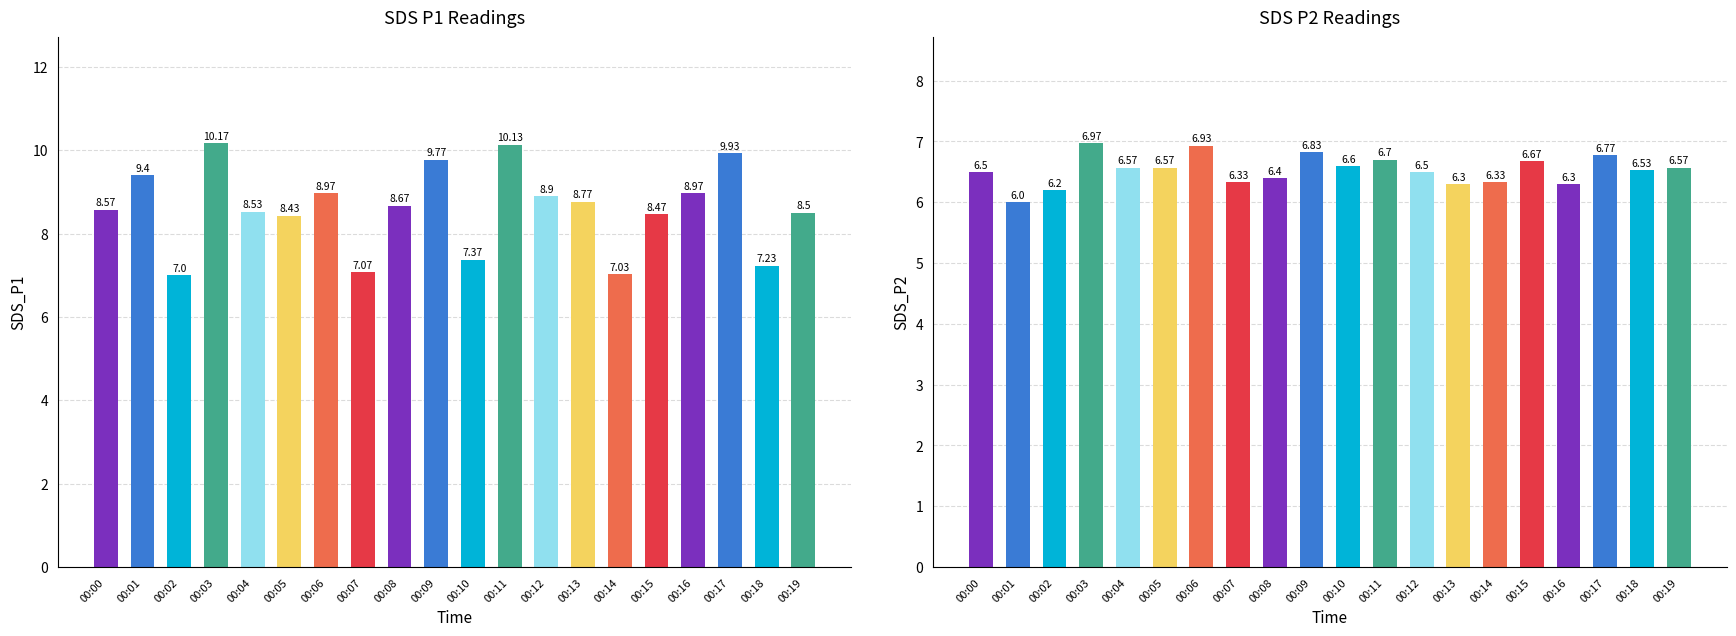

Rank the series by their average value, from lowest to highest.

SDS_P2, SDS_P1